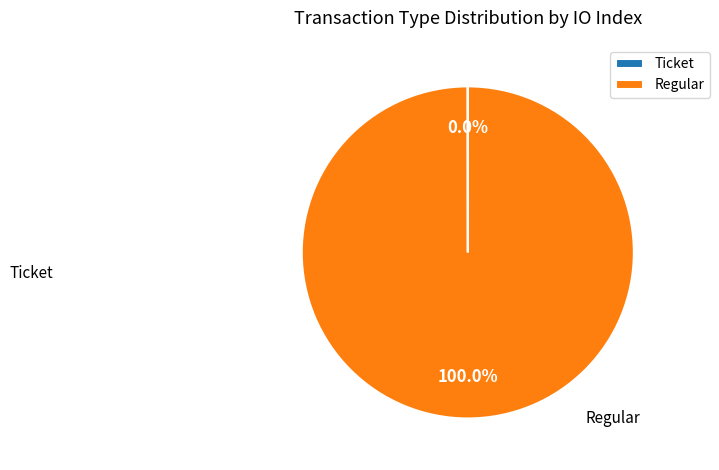

Do Ticket and Regular together represent more than half of the pie?

Yes